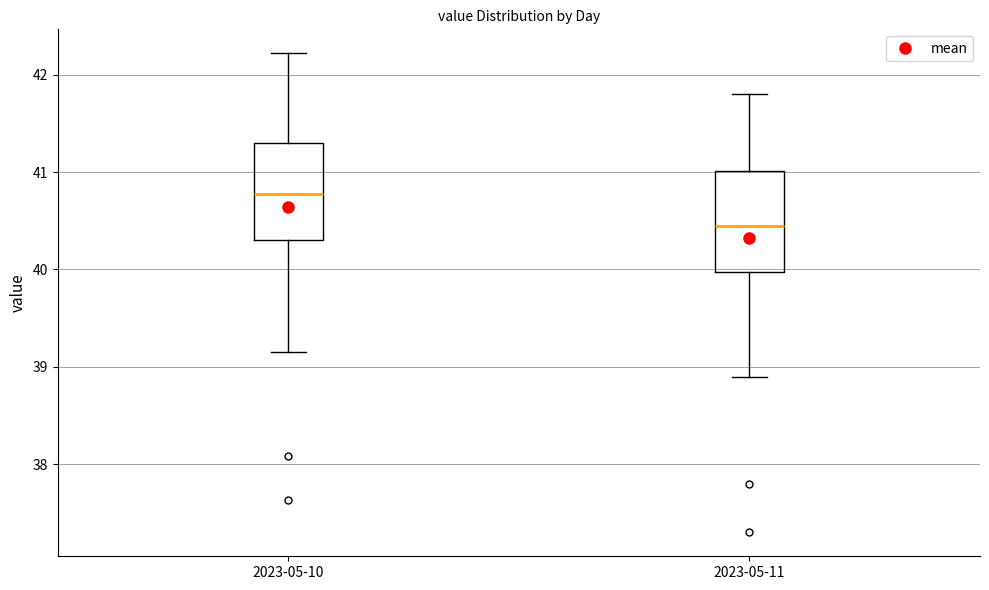

Where is the upper edge of the box for 2023-05-11 on the y-axis? The values are not printed on the chart, so give them approximately, as read against the axis.

41.0